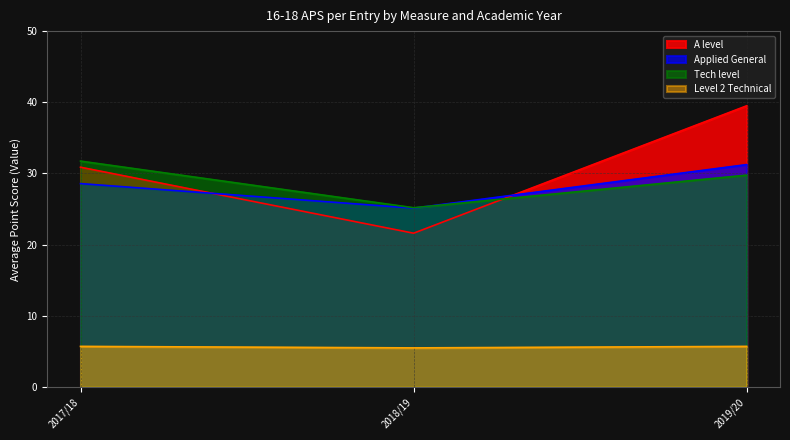

Which category has the highest value across all series?

2019/20